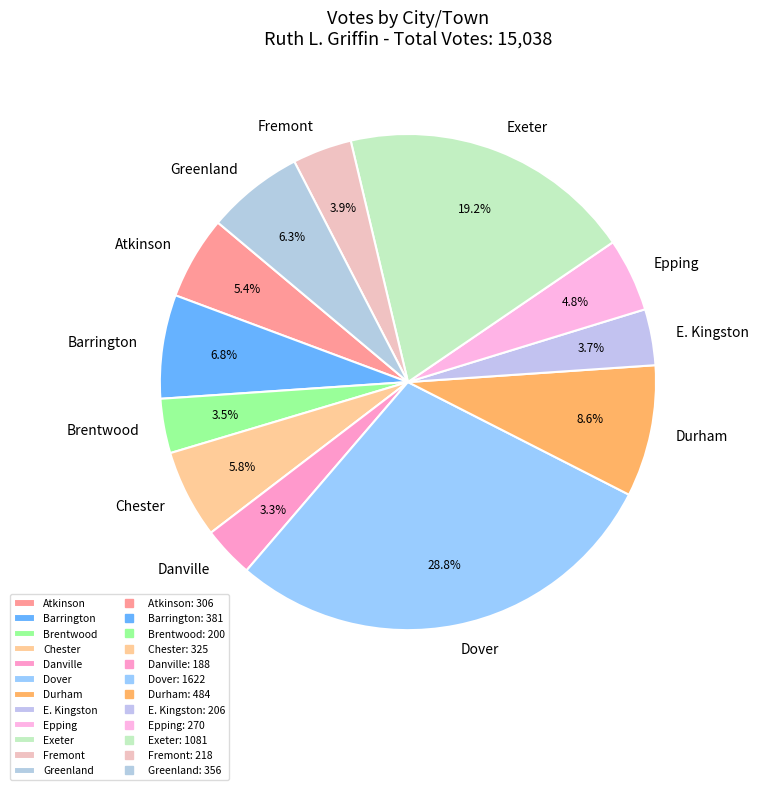

Does Brentwood represent more than half of the total?

No